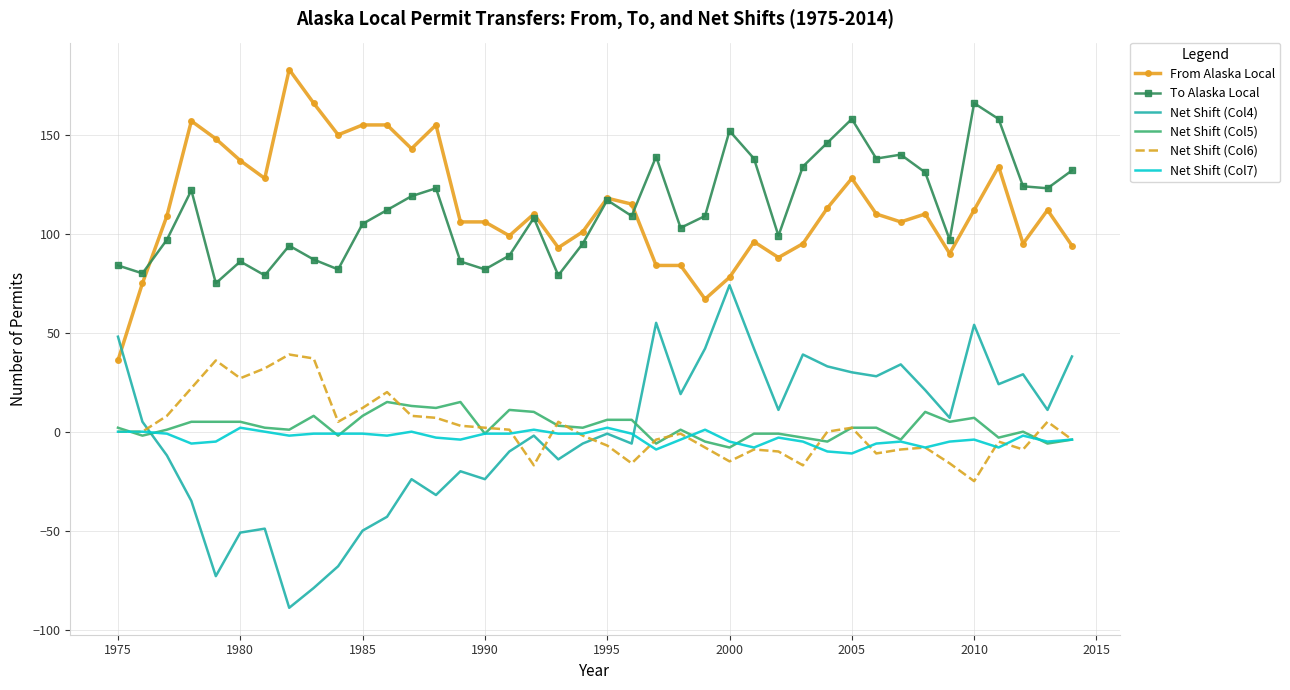

Rank the series by their maximum value, from highest to lowest.

From Alaska Local, To Alaska Local, Net Shift (Col4), Net Shift (Col6), Net Shift (Col5), Net Shift (Col7)